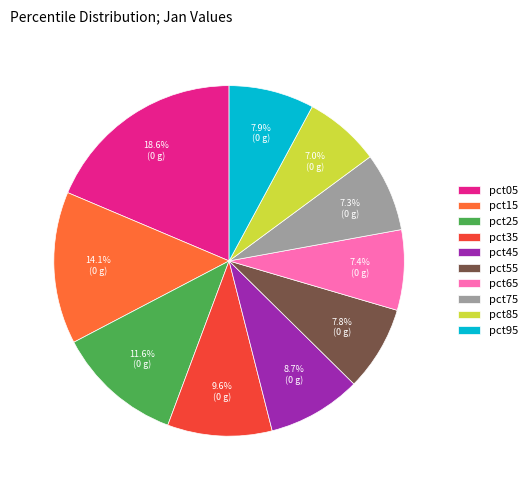

How much of the chart is everything except pct25?

88.4%